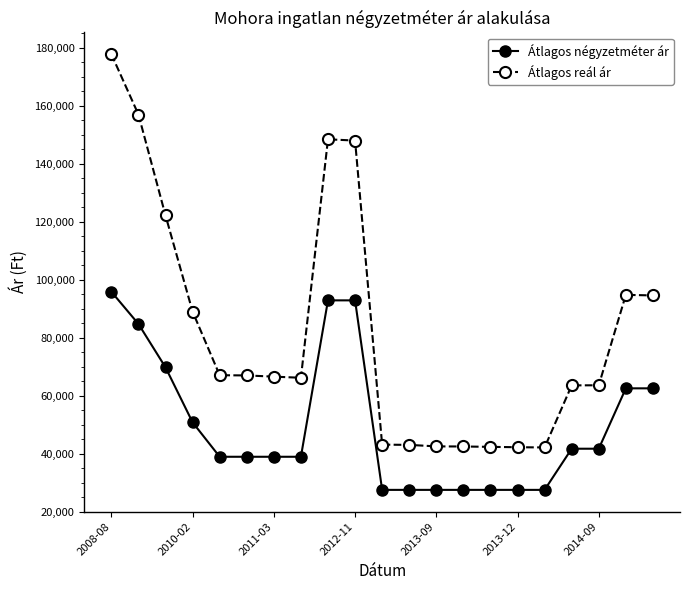

At how many categories does at least one series exceed 30242?

21